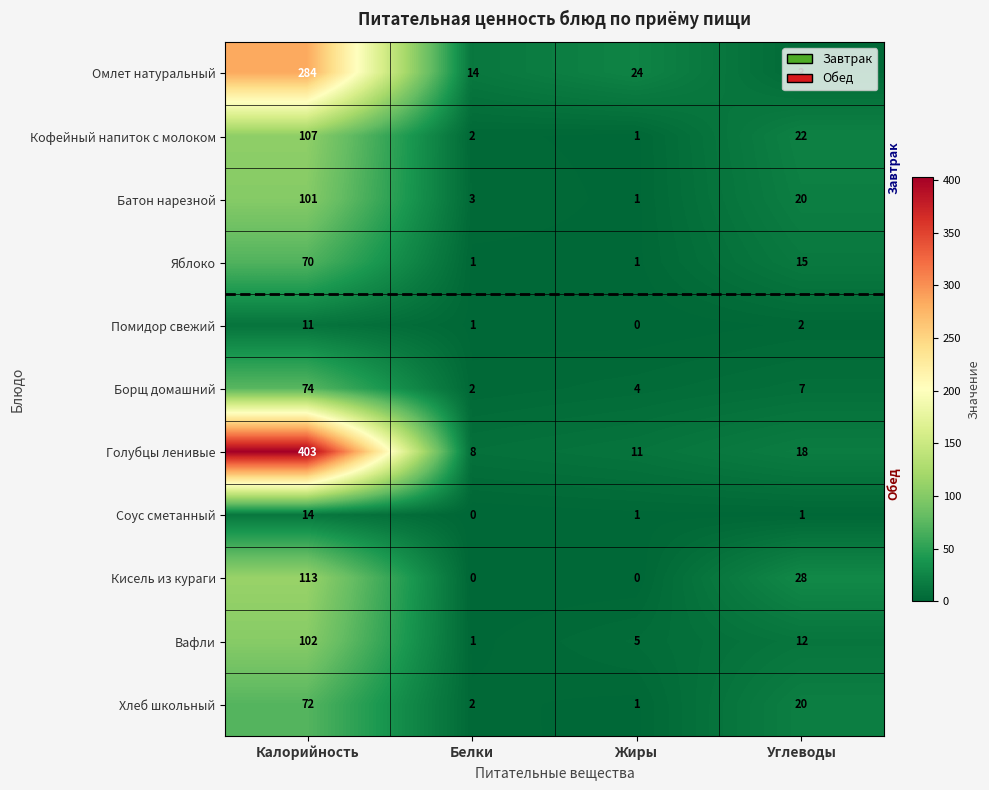

What is the difference between the Кисель из кураги values at Жиры and Калорийность?

113